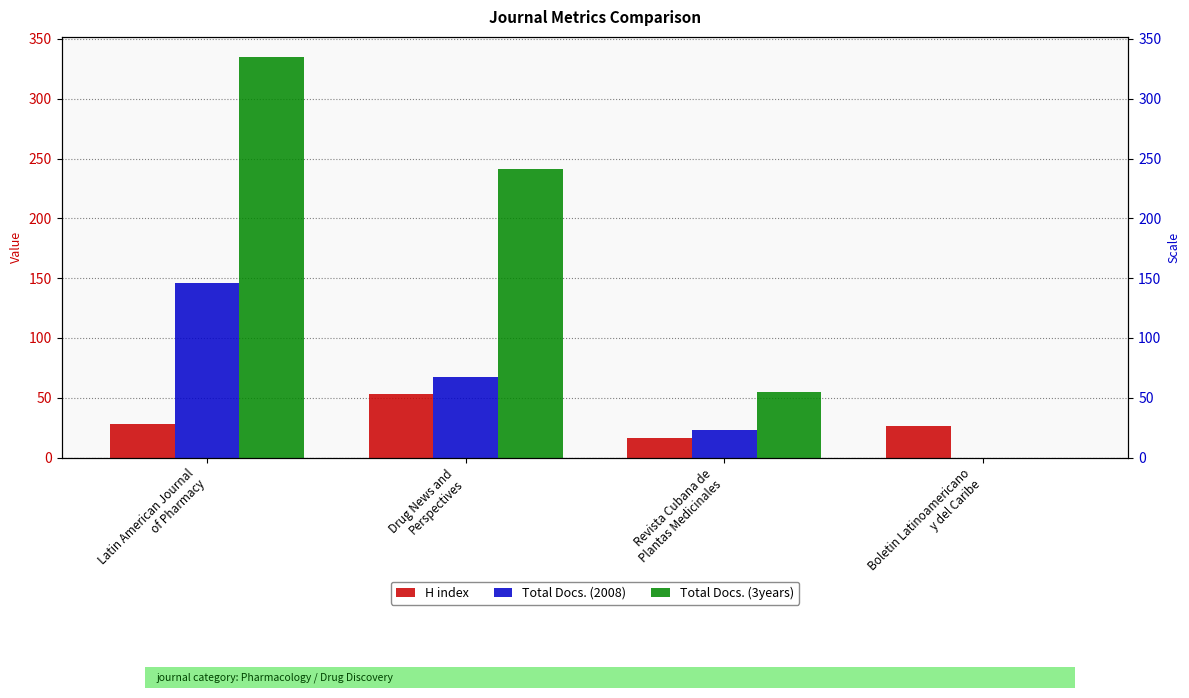

Reading right to left, extract all data points from this chart.

H index: Boletin Latinoamericano
y del Caribe=26	Revista Cubana de
Plantas Medicinales=16	Drug News and
Perspectives=53	Latin American Journal
of Pharmacy=28
Total Docs. (2008): Boletin Latinoamericano
y del Caribe=0	Revista Cubana de
Plantas Medicinales=23	Drug News and
Perspectives=67	Latin American Journal
of Pharmacy=146
Total Docs. (3years): Boletin Latinoamericano
y del Caribe=0	Revista Cubana de
Plantas Medicinales=55	Drug News and
Perspectives=241	Latin American Journal
of Pharmacy=335